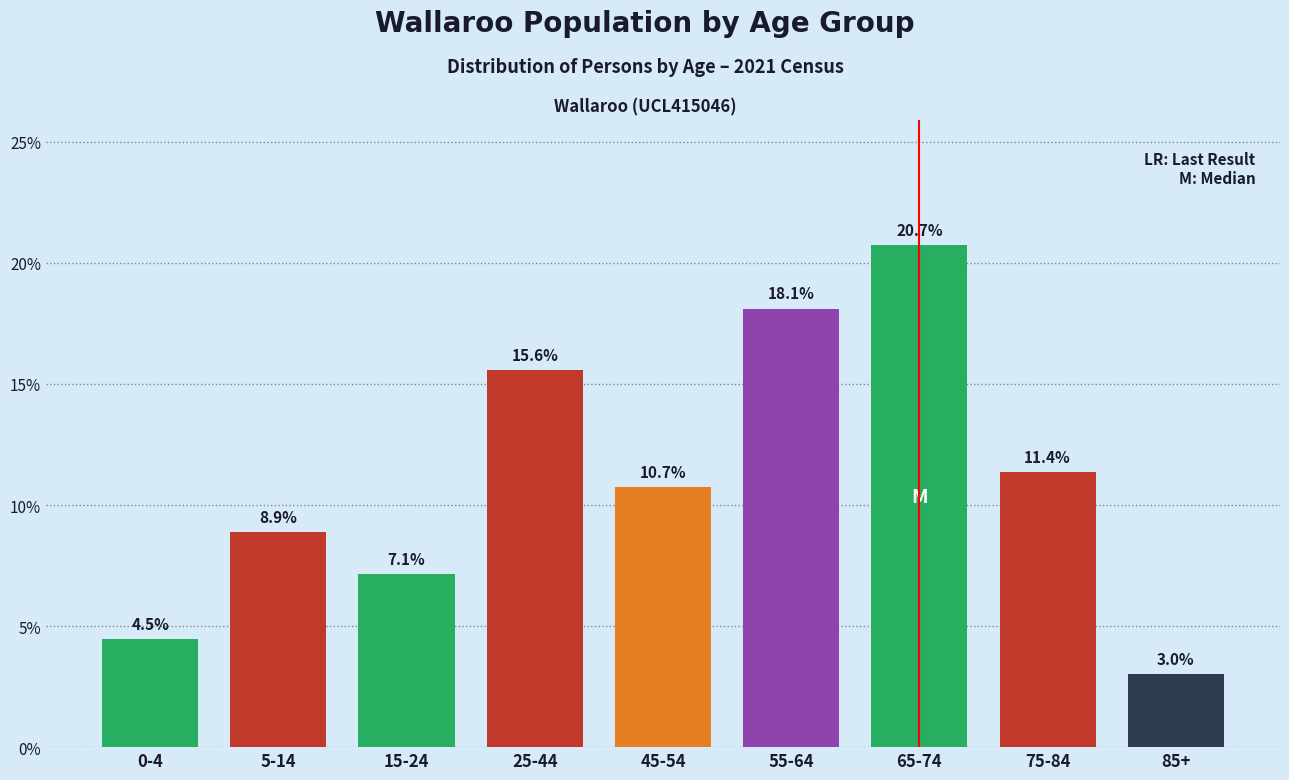

Reading left to right, extract all data points from this chart.

0-4=4.5	5-14=8.9	15-24=7.1	25-44=15.6	45-54=10.7	55-64=18.1	65-74=20.7	75-84=11.4	85+=3.0